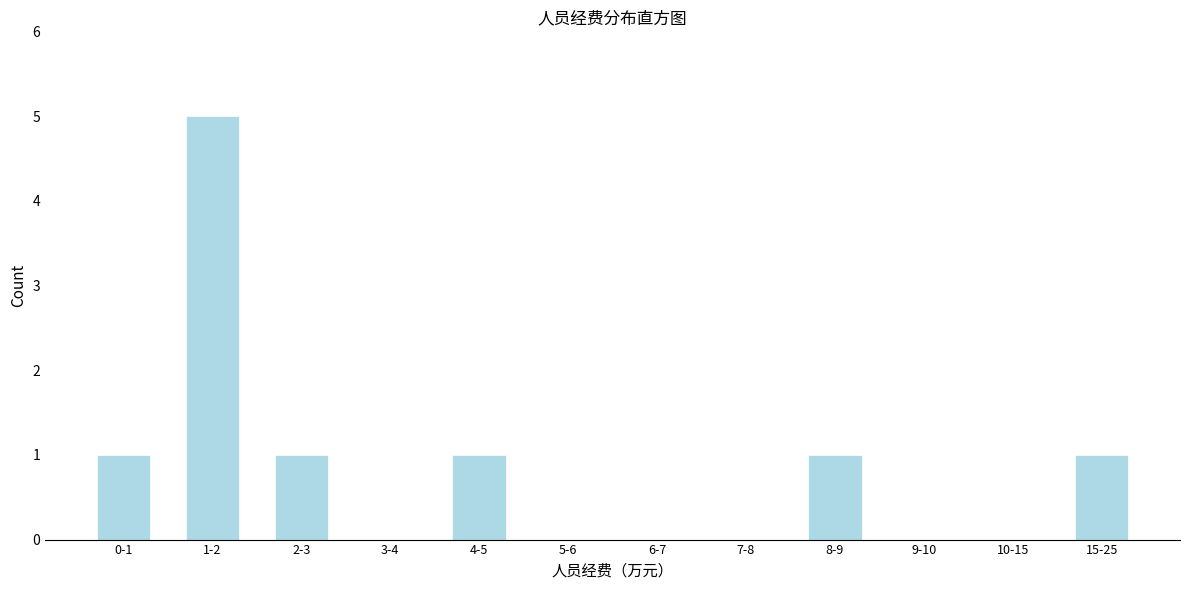

Reading right to left, transcribe all the data shown in this chart.

15-25=1	10-15=0	9-10=0	8-9=1	7-8=0	6-7=0	5-6=0	4-5=1	3-4=0	2-3=1	1-2=5	0-1=1